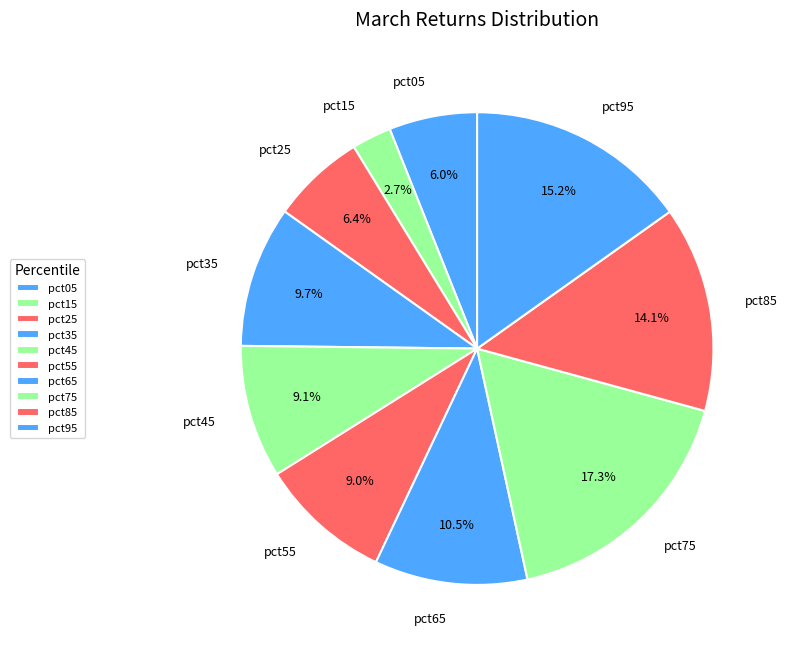

Which category has the biggest portion of the pie?

pct75